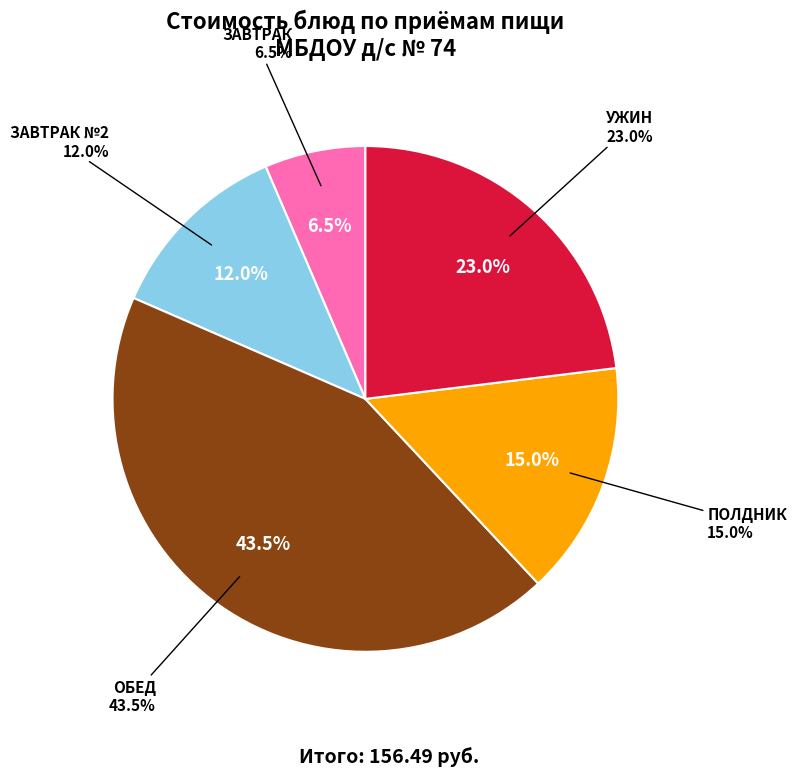

Is there a majority slice in this chart?

No